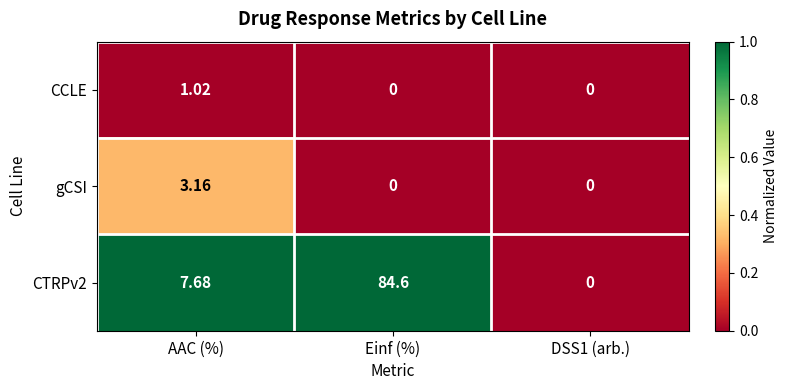

Which label corresponds to the largest value in the chart?

Einf (%)